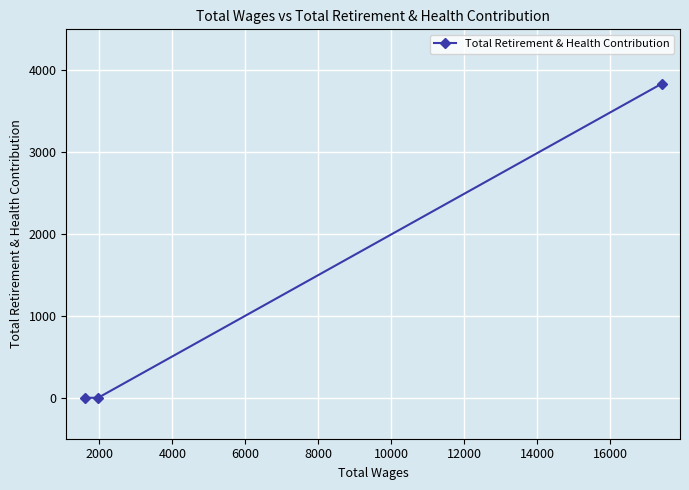

What is the greatest value displayed?

3836